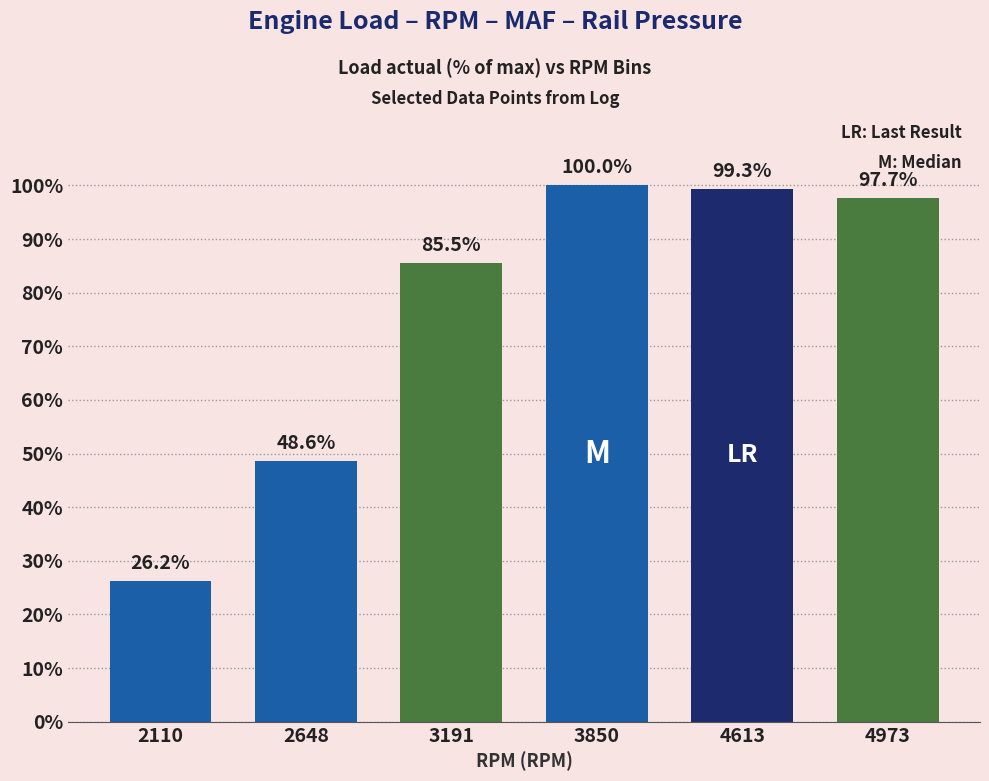

Between 2648 and 2110, which is larger?

2648